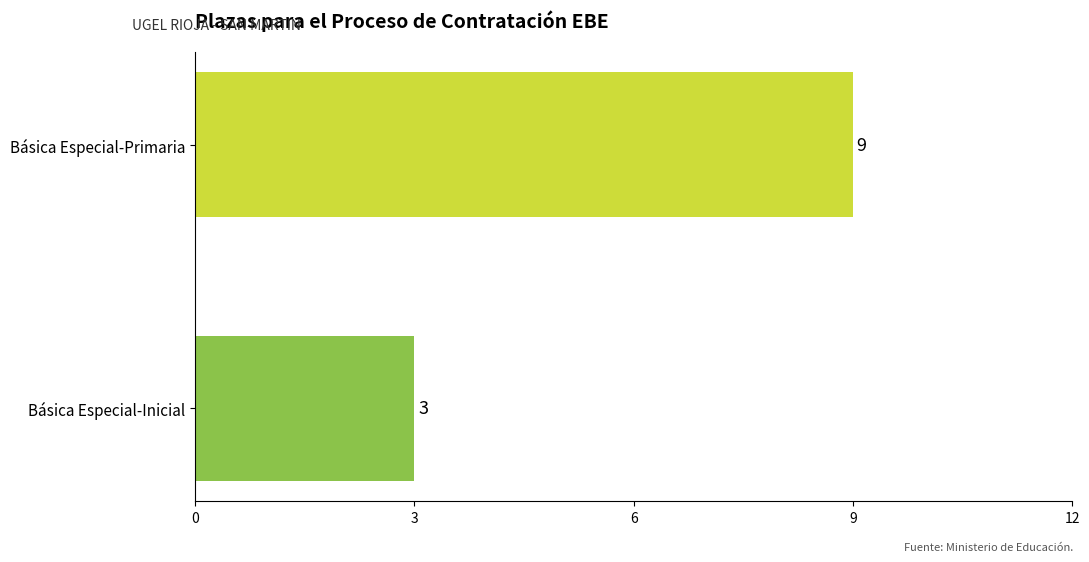

What is the change in value from Básica Especial-Inicial to Básica Especial-Primaria?

+6